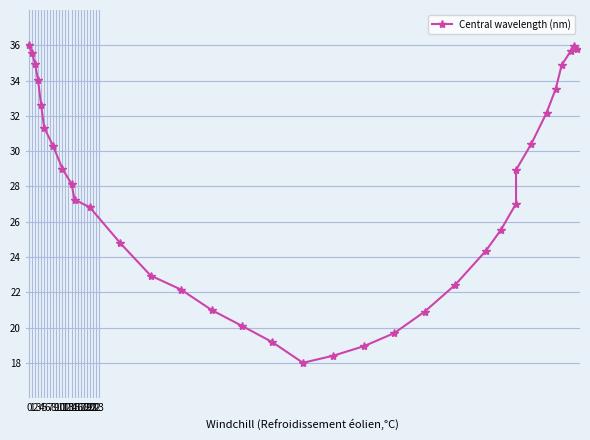

What is the sum of the values at 18 and 17?

36.4